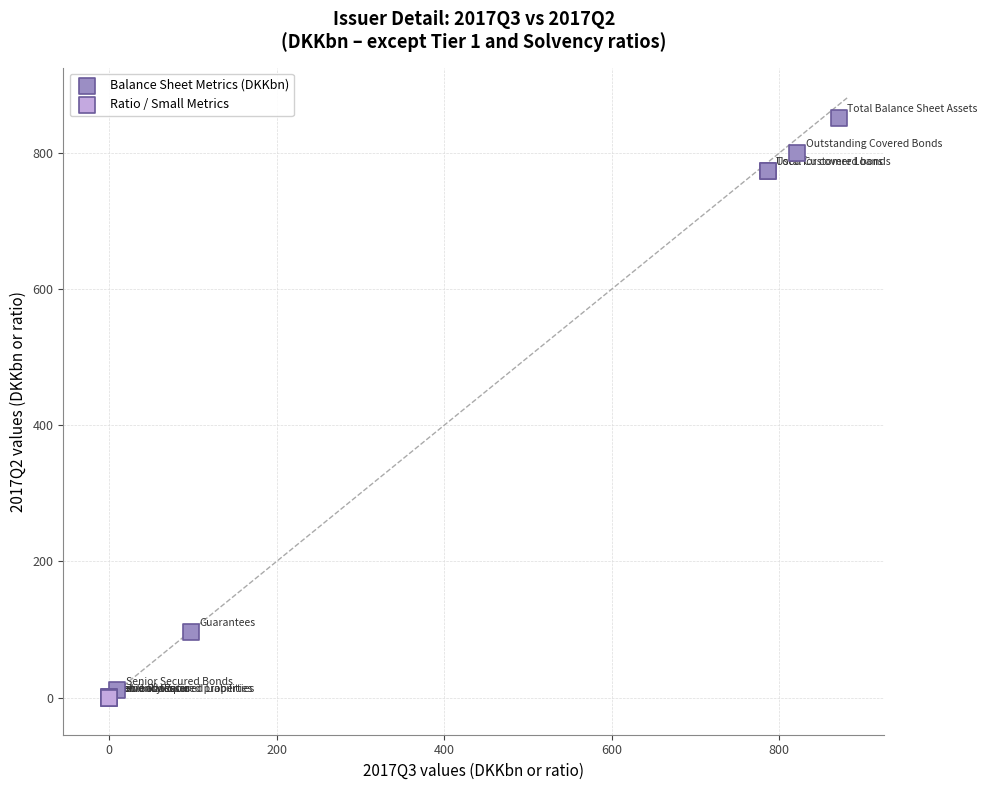

Which series contains the highest Y value?

Balance Sheet Metrics (DKKbn)